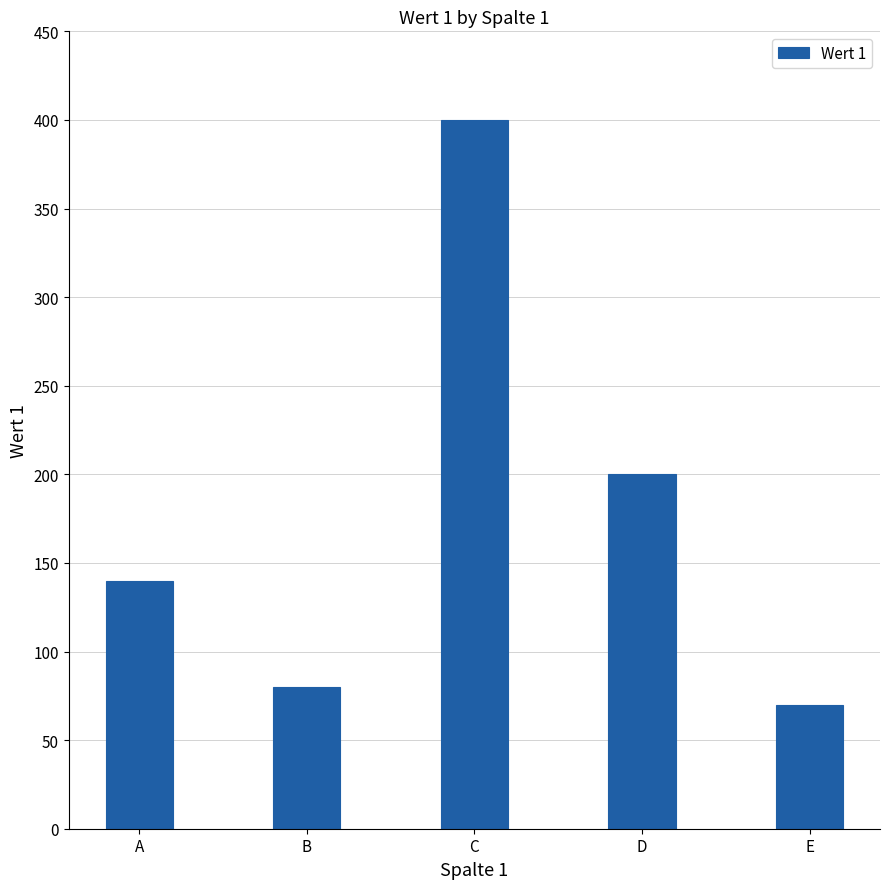

Read the value at C, to the nearest 10.

400